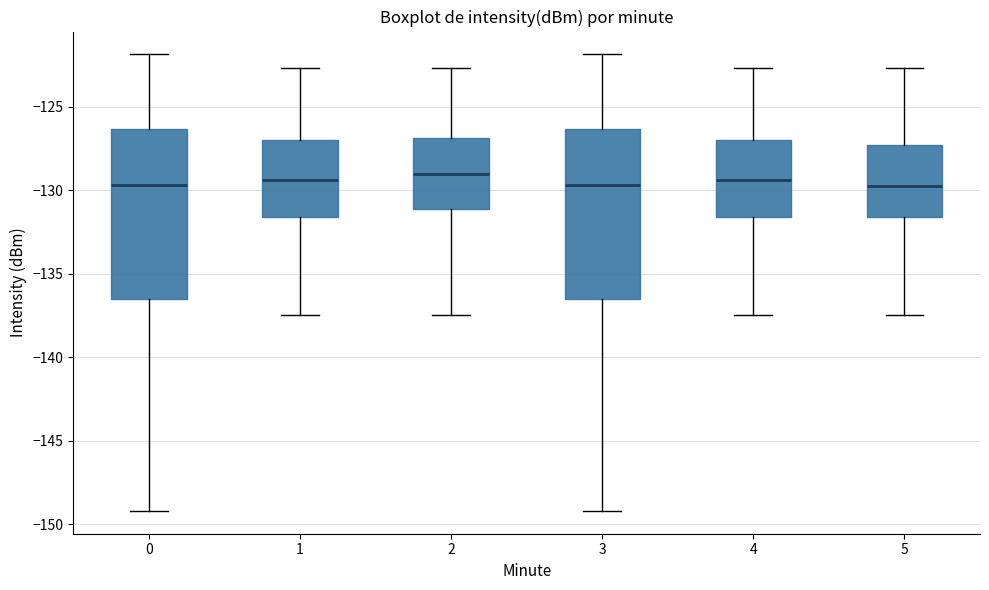

Reading left to right, read every box against the y-axis: the position of its median line, the range the box covers, and the ends of its whiskers. The values are not printed on the chart, so give them approximately, as read against the axis.

0: median -129.5, box -136.5 to -126.5, whiskers -149.0 to -122.0
1: median -129.5, box -131.5 to -127.0, whiskers -137.5 to -122.5
2: median -129.0, box -131.0 to -127.0, whiskers -137.5 to -122.5
3: median -129.5, box -136.5 to -126.5, whiskers -149.0 to -122.0
4: median -129.5, box -131.5 to -127.0, whiskers -137.5 to -122.5
5: median -129.5, box -131.5 to -127.5, whiskers -137.5 to -122.5